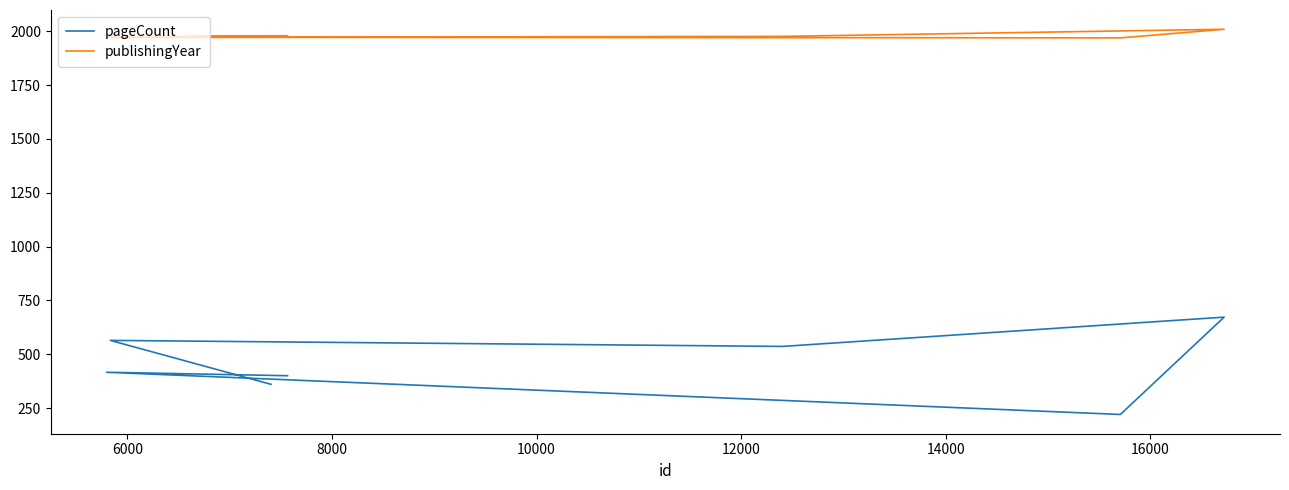

Which series has the largest range (max minus min)?

pageCount